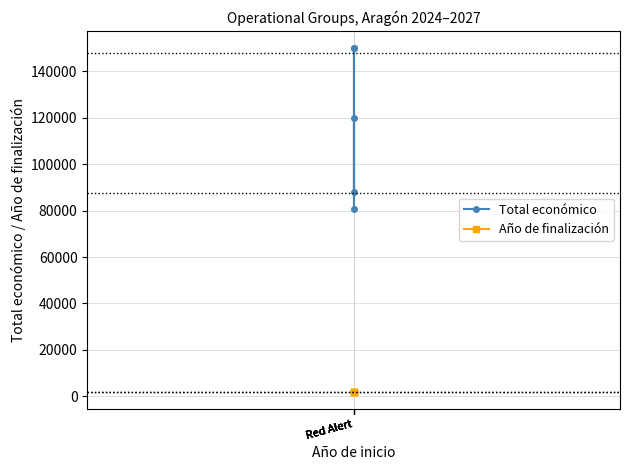

Is the value of Total económico at Red Alert greater than the value of Año de finalización at Red Alert?

Yes